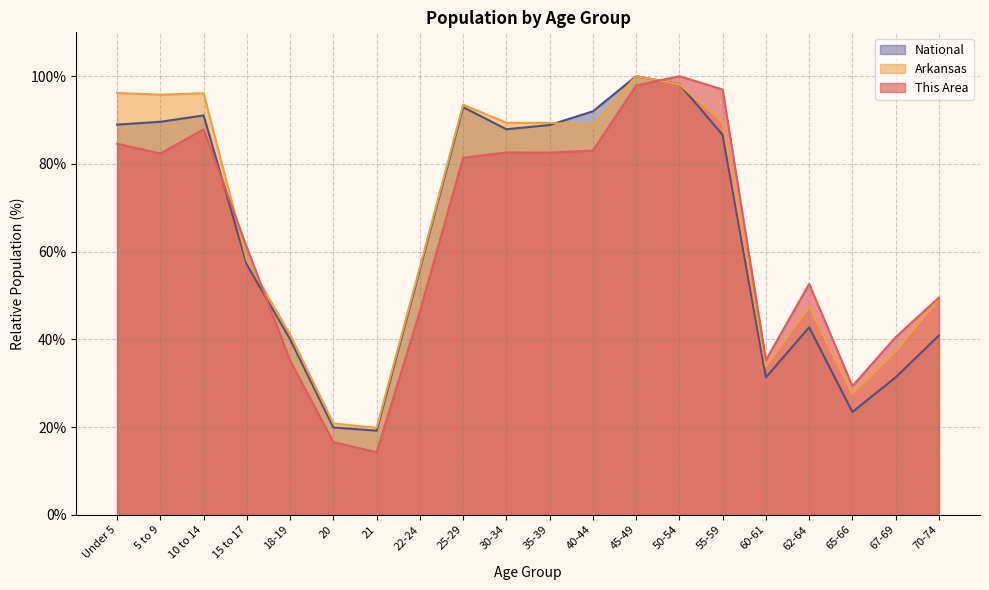

Reading left to right, what are all the values shown in this chart?

This Area: Under 5=84.6	5 to 9=82.4	10 to 14=87.9	15 to 17=60.9	18-19=35.2	20=16.6	21=14.3	22-24=46.4	25-29=81.4	30-34=82.6	35-39=82.6	40-44=83.0	45-49=97.9	50-54=100.0	55-59=97.0	60-61=35.3	62-64=52.6	65-66=29.3	67-69=40.5	70-74=49.5
Arkansas: Under 5=96.2	5 to 9=95.8	10 to 14=96.1	15 to 17=58.1	18-19=41.1	20=20.8	21=19.8	22-24=56.5	25-29=93.5	30-34=89.4	35-39=89.3	40-44=88.8	45-49=100.0	50-54=98.1	55-59=89.5	60-61=33.8	62-64=47.5	65-66=27.6	67-69=37.3	70-74=49.3
National: Under 5=89.0	5 to 9=89.6	10 to 14=91.1	15 to 17=57.0	18-19=40.0	20=19.9	21=19.2	22-24=56.0	25-29=92.9	30-34=87.9	35-39=88.9	40-44=92.0	45-49=100.0	50-54=98.2	55-59=86.6	60-61=31.3	62-64=42.7	65-66=23.4	67-69=31.3	70-74=40.9